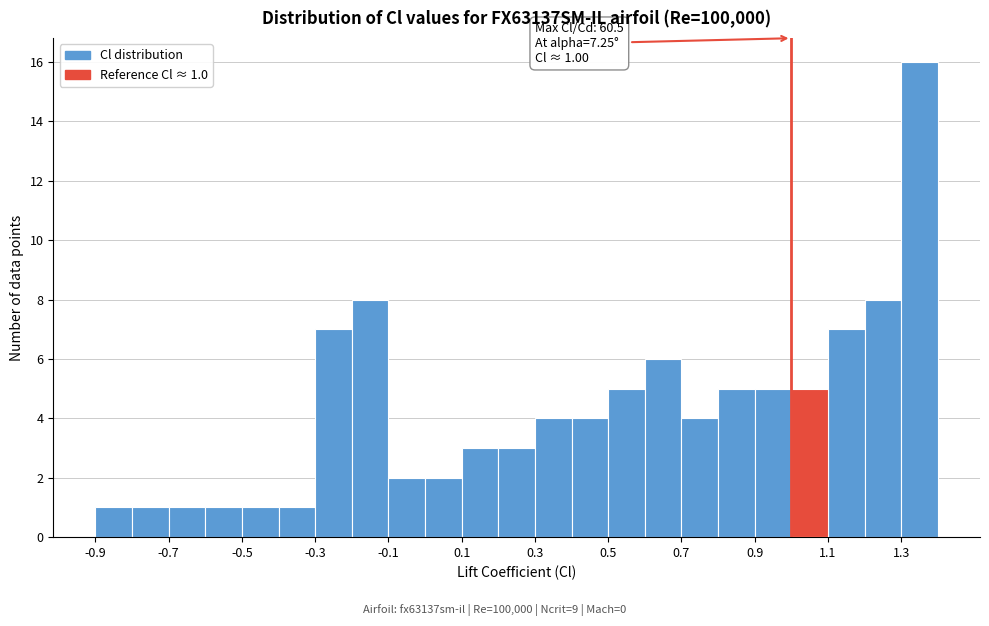

Over which range of the x-axis is the bar tallest?

1.3 to 1.4